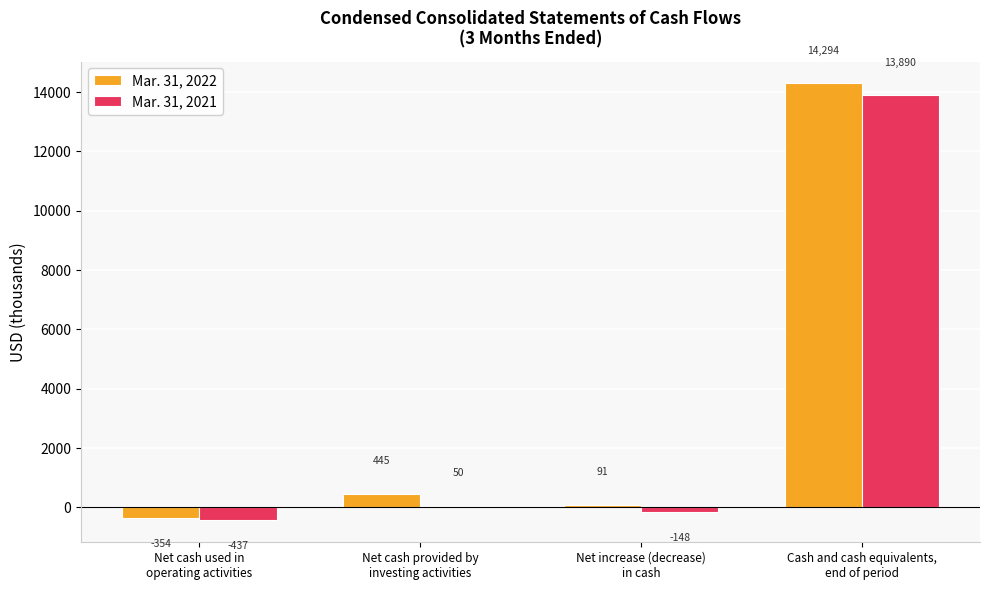

What is the highest value of the Mar. 31, 2022 series?

14294